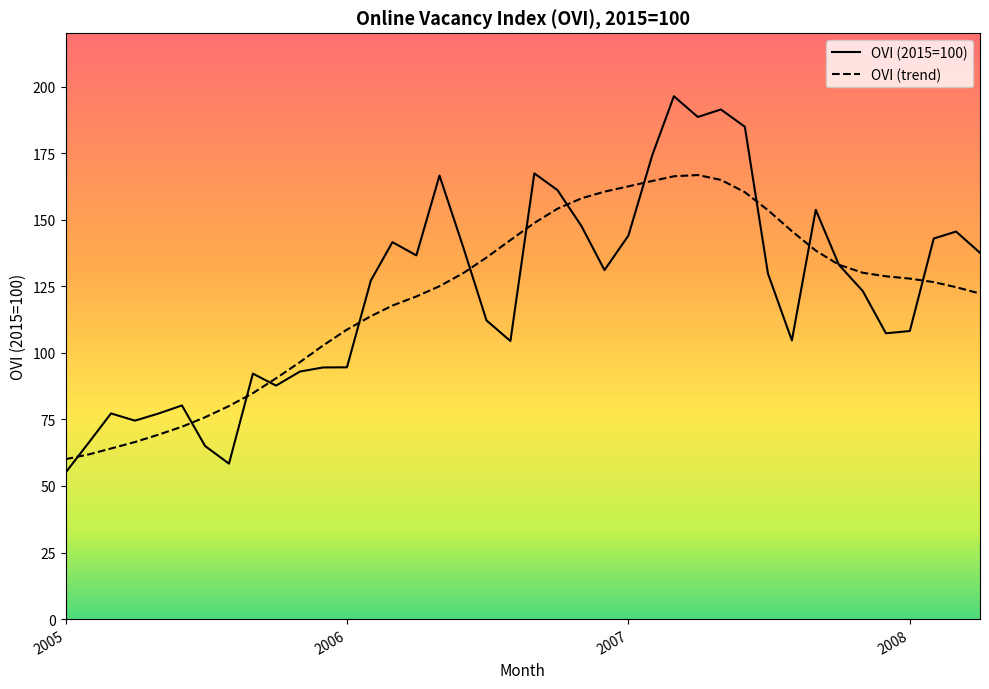

Which series has the widest spread of values?

OVI (2015=100)